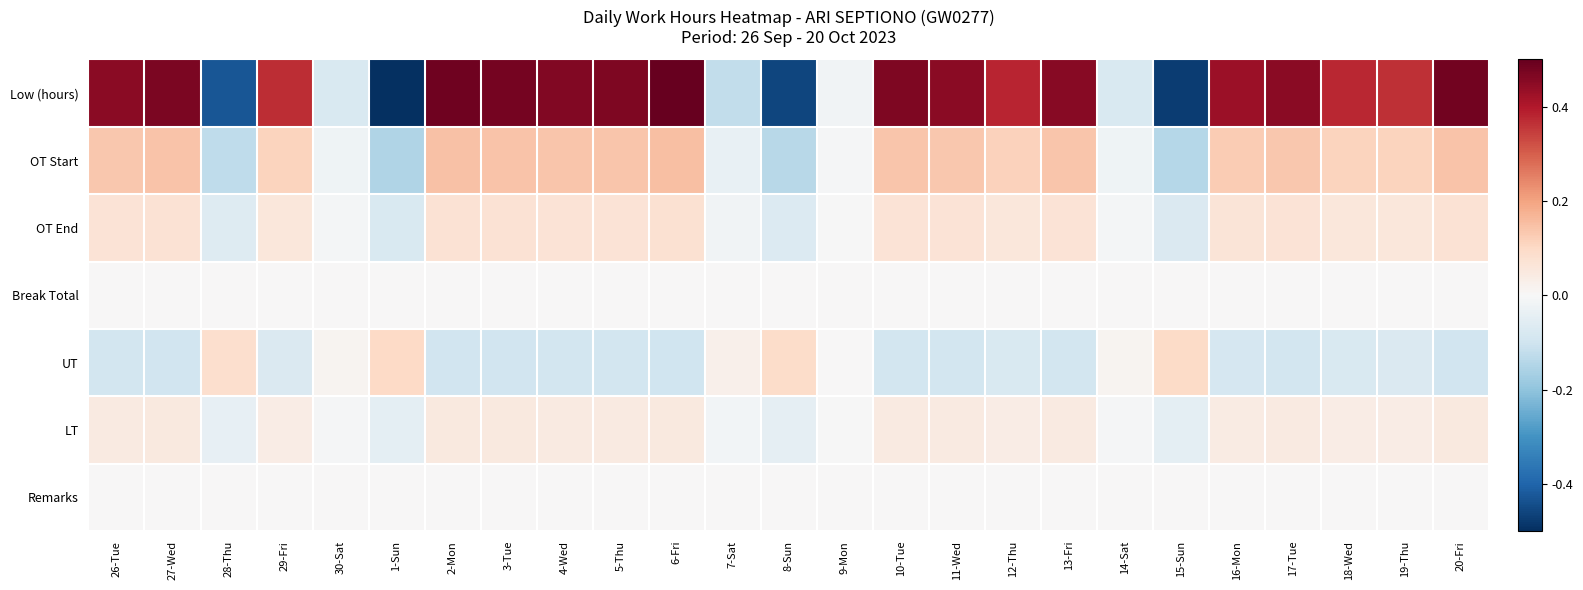

Between 20-Fri and 7-Sat, which is larger?

20-Fri